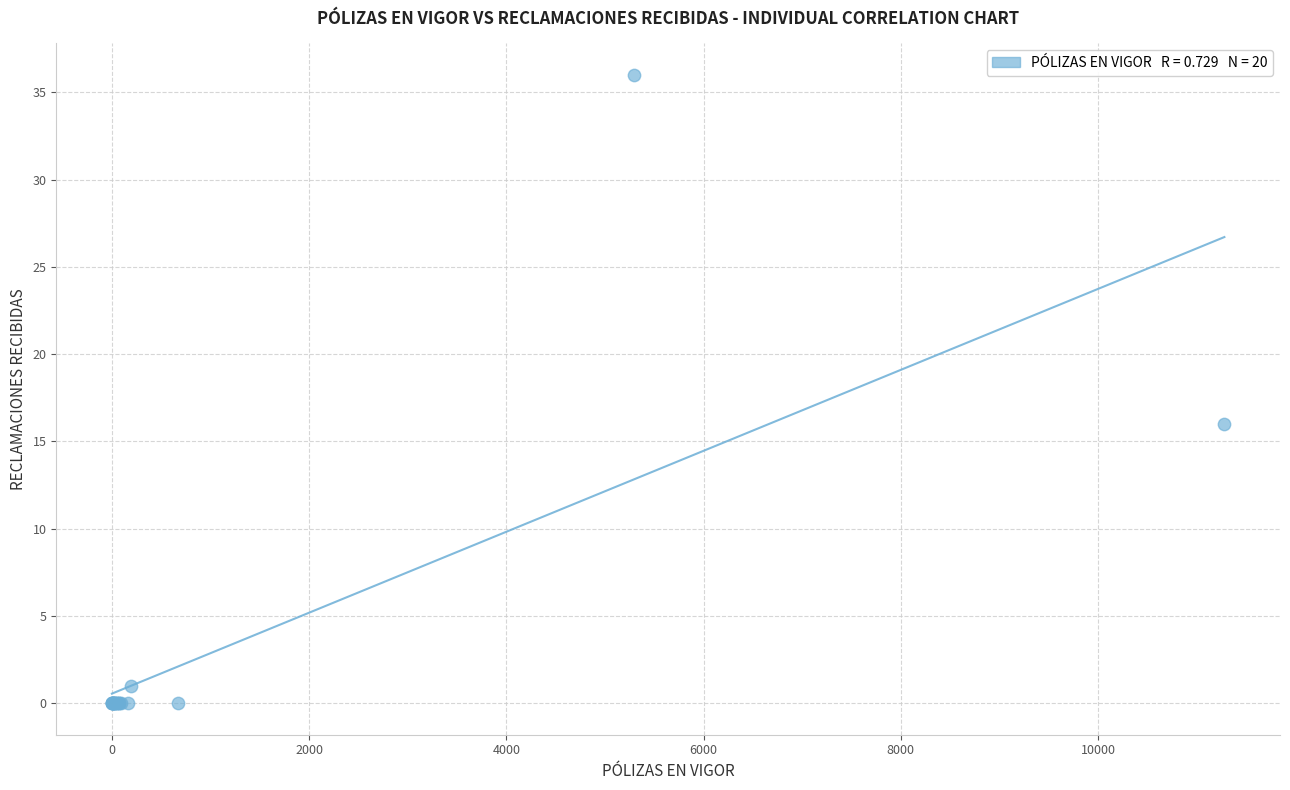

What Y value in the scatter plot is closest to 18?

16